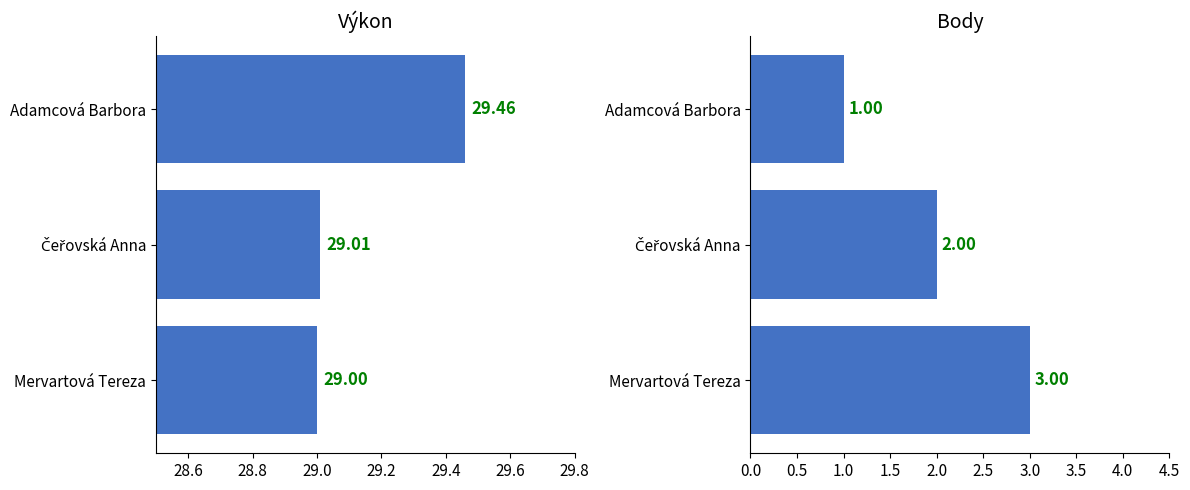

What is the greatest value displayed?

29.5